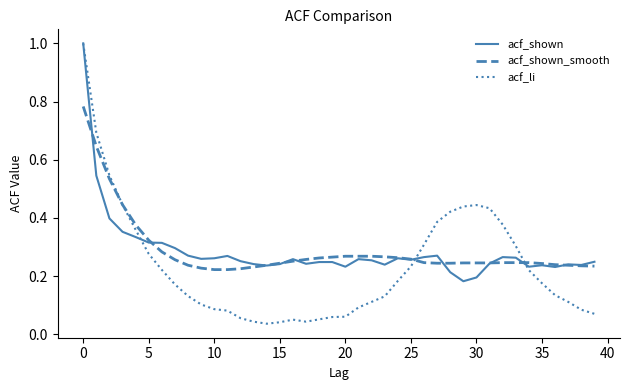

What is the sum of all acf_li values?

9.2